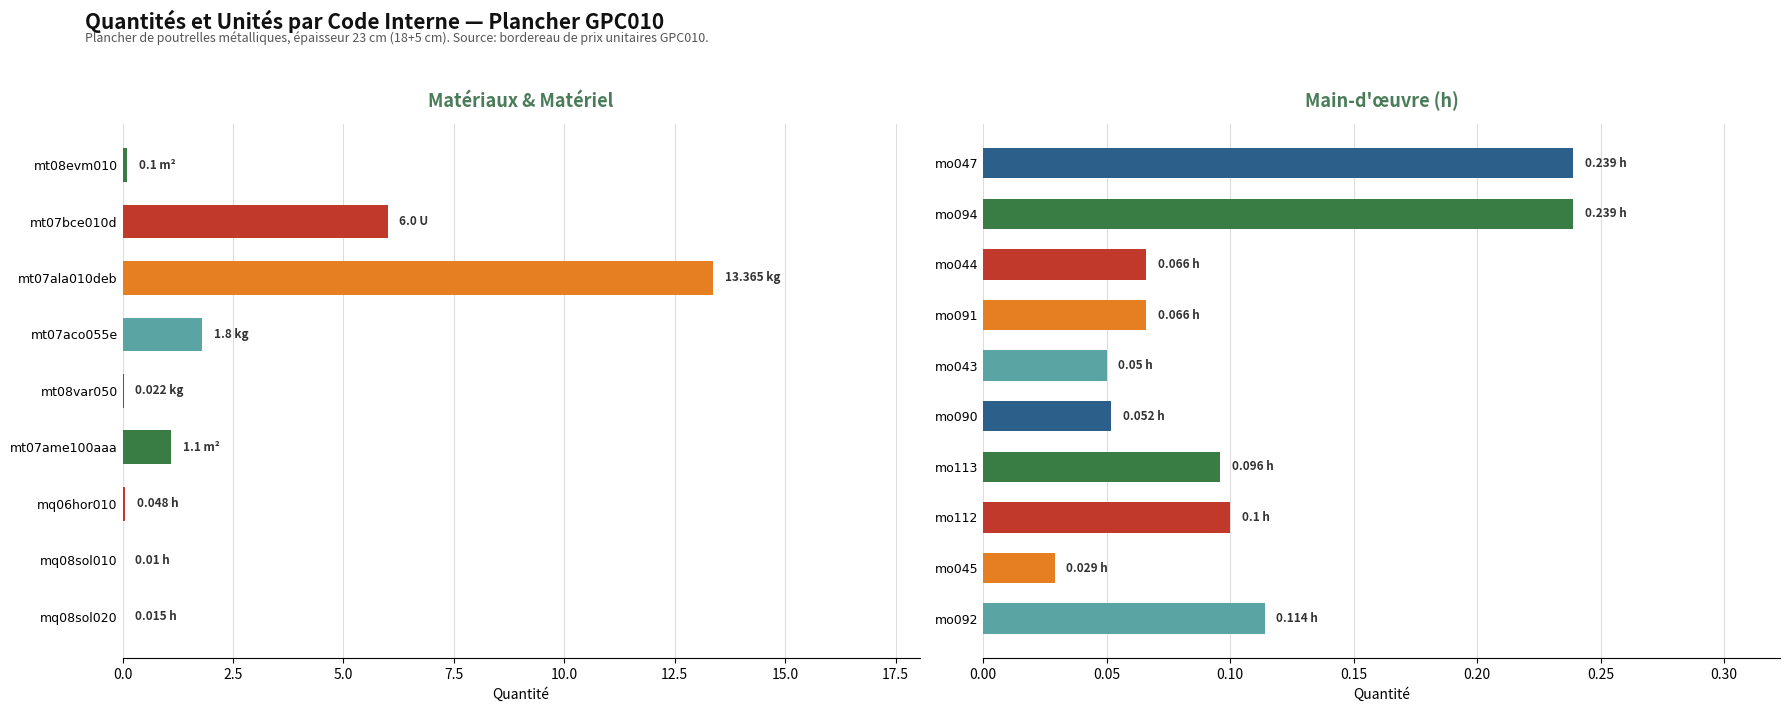

Is it true that the value at mo047 is 0.2?

True